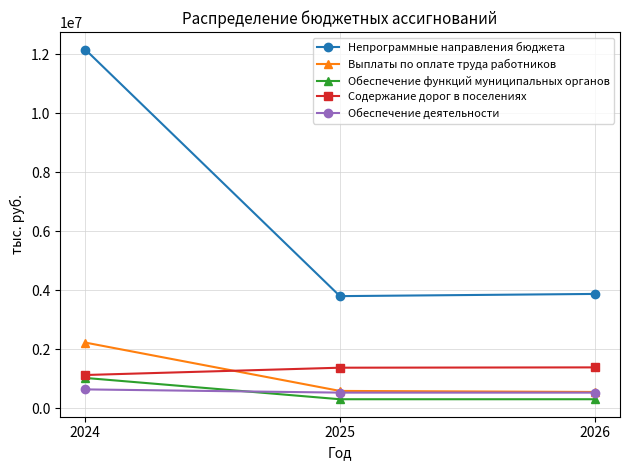

How many distinct data groups are displayed?

5